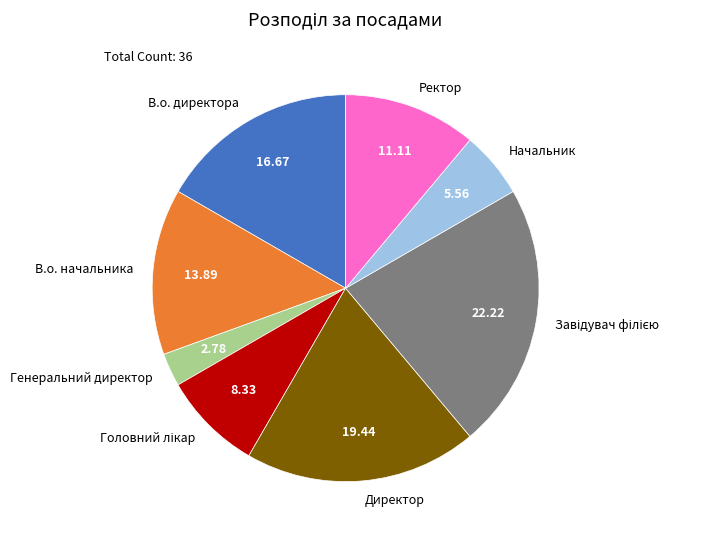

Between Начальник and В.о. директора, which is larger?

В.о. директора